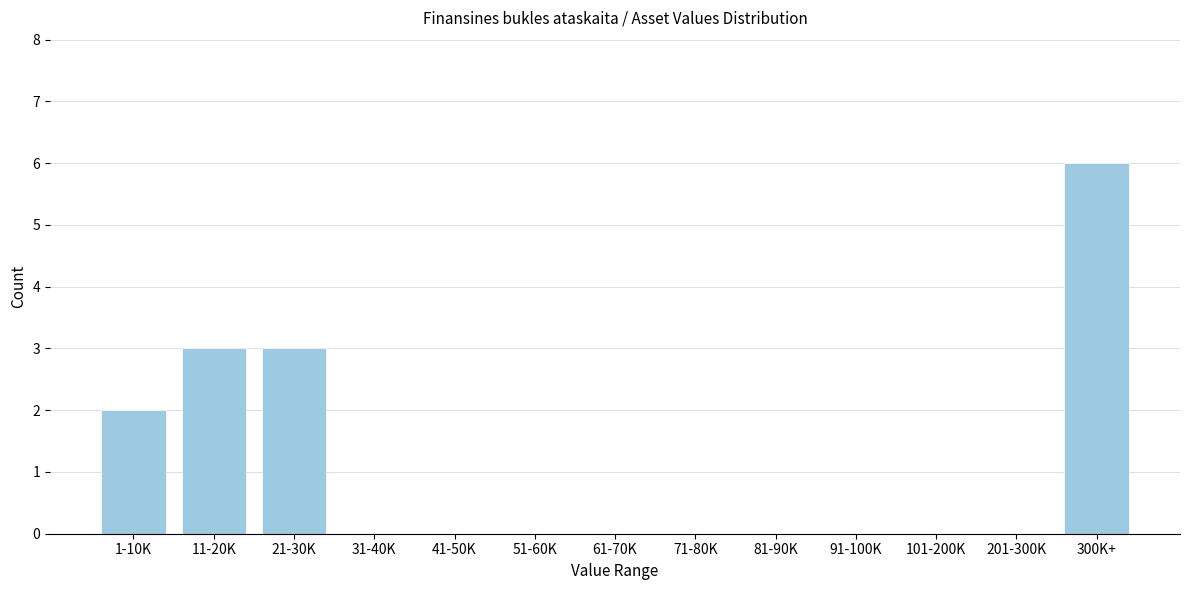

Reading left to right, what are all the values shown in this chart?

1-10K=2	11-20K=3	21-30K=3	31-40K=0	41-50K=0	51-60K=0	61-70K=0	71-80K=0	81-90K=0	91-100K=0	101-200K=0	201-300K=0	300K+=6